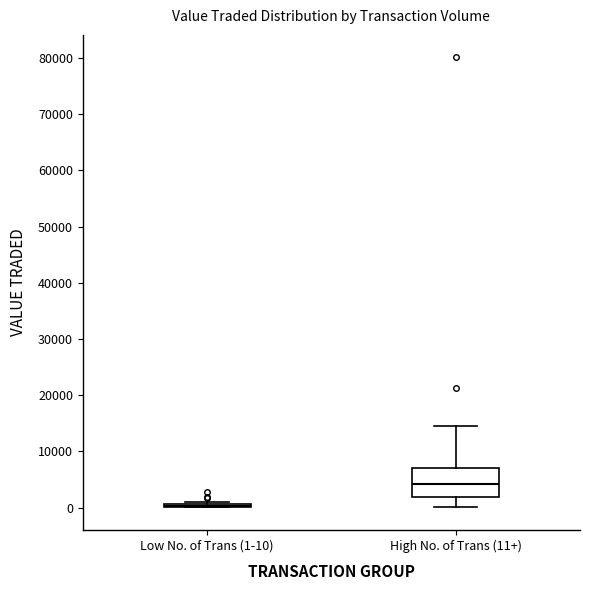

Reading left to right, read every box against the y-axis: the position of its median line, the range the box covers, and the ends of its whiskers. The values are not printed on the chart, so give them approximately, as read against the axis.

Low No. of Trans (1-10): box collapsed to a line at 0, whiskers 0 to 1000
High No. of Trans (11+): median 4000, box 2000 to 7000, whiskers 0 to 14000